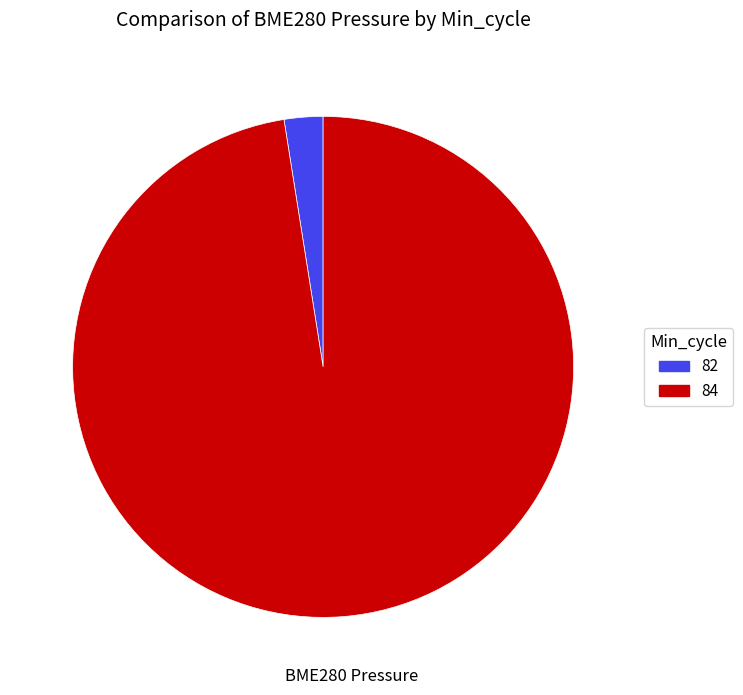

Which slice is the smallest?

82